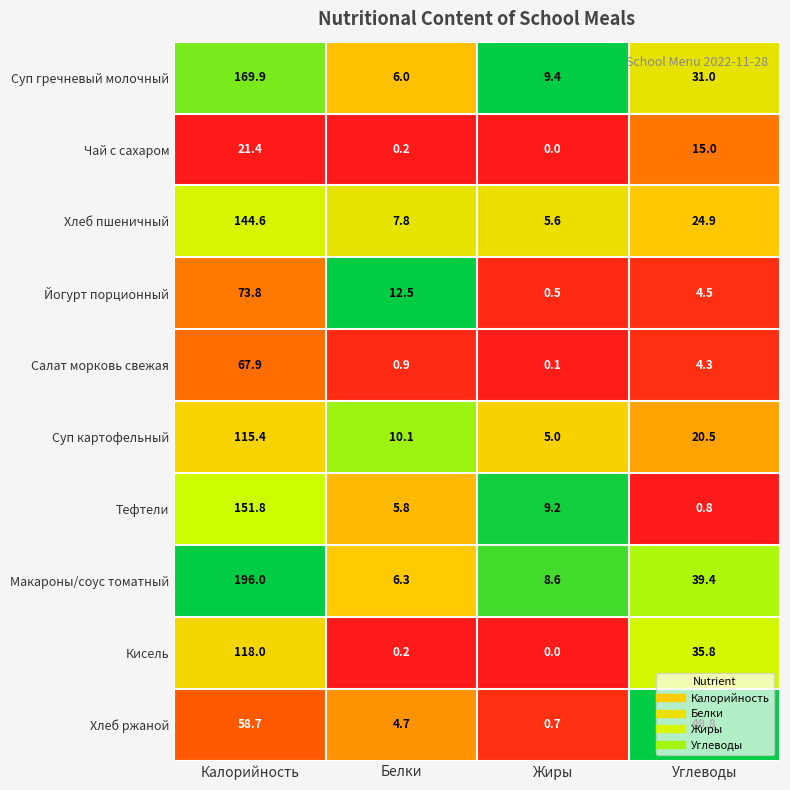

Count the number of categories in the chart.

4